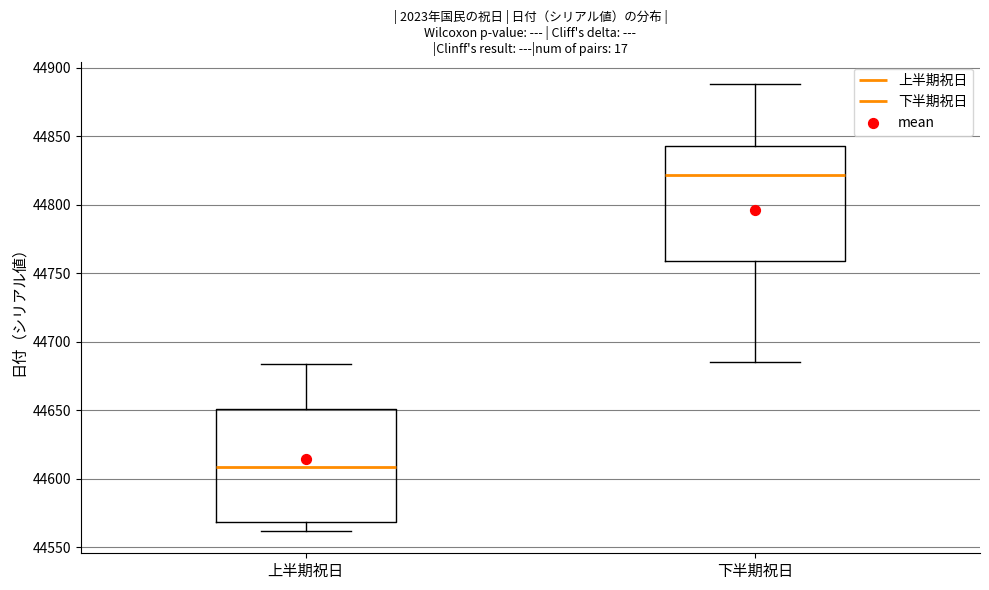

Which box's median line is the highest?

下半期祝日